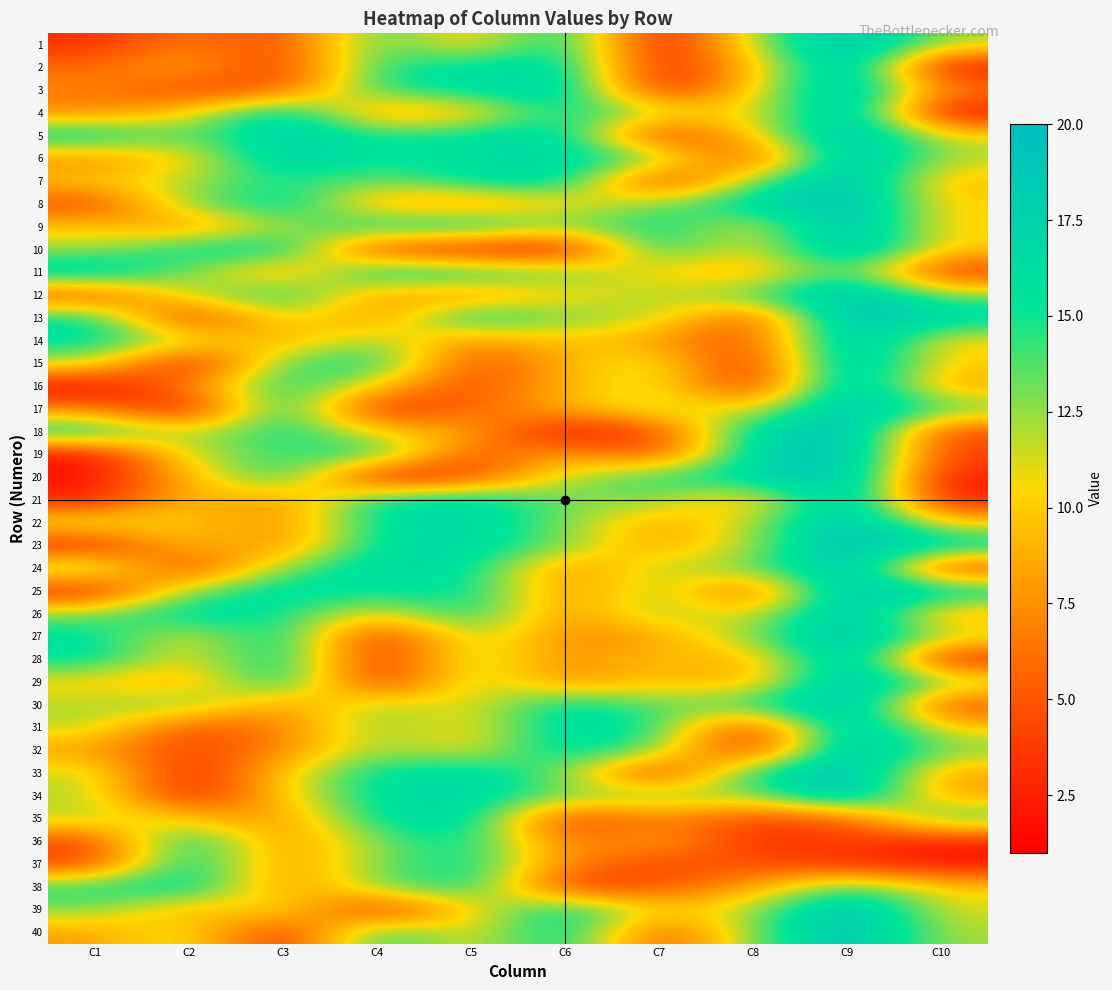

Reading left to right, what are all the values shown in this chart?

1: C1=3	C2=7	C3=4	C4=15	C5=9	C6=17	C7=1	C8=12	C9=20	C10=12
2: C1=6	C2=9	C3=3	C4=15	C5=16	C6=17	C7=2	C8=9	C9=20	C10=1
3: C1=7	C2=4	C3=5	C4=15	C5=16	C6=18	C7=2	C8=10	C9=20	C10=7
4: C1=7	C2=10	C3=18	C4=7	C5=9	C6=16	C7=12	C8=10	C9=20	C10=1
5: C1=17	C2=13	C3=18	C4=15	C5=16	C6=17	C7=2	C8=10	C9=20	C10=11
6: C1=7	C2=10	C3=18	C4=15	C5=16	C6=17	C7=14	C8=3	C9=20	C10=12
7: C1=10	C2=12	C3=15	C4=13	C5=16	C6=17	C7=2	C8=13	C9=20	C10=9
8: C1=4	C2=13	C3=17	C4=8	C5=7	C6=10	C7=13	C8=17	C9=20	C10=10
9: C1=10	C2=7	C3=12	C4=16	C5=17	C6=13	C7=16	C8=10	C9=20	C10=10
10: C1=12	C2=16	C3=17	C4=3	C5=2	C6=1	C7=16	C8=10	C9=20	C10=10
11: C1=18	C2=13	C3=7	C4=17	C5=16	C6=14	C7=10	C8=8	C9=15	C10=3
12: C1=4	C2=12	C3=16	C4=8	C5=7	C6=10	C7=12	C8=14	C9=20	C10=13
13: C1=16	C2=2	C3=12	C4=7	C5=17	C6=13	C7=12	C8=4	C9=20	C10=17
14: C1=16	C2=12	C3=8	C4=13	C5=7	C6=10	C7=8	C8=4	C9=20	C10=10
15: C1=12	C2=1	C3=14	C4=16	C5=4	C6=9	C7=12	C8=2	C9=20	C10=10
16: C1=1	C2=7	C3=16	C4=10	C5=4	C6=9	C7=12	C8=2	C9=20	C10=8
17: C1=7	C2=1	C3=17	C4=2	C5=6	C6=9	C7=12	C8=10	C9=20	C10=14
18: C1=17	C2=11	C3=16	C4=10	C5=9	C6=1	C7=4	C8=17	C9=20	C10=4
19: C1=1	C2=12	C3=14	C4=16	C5=4	C6=9	C7=4	C8=17	C9=20	C10=4
20: C1=2	C2=9	C3=16	C4=1	C5=4	C6=12	C7=15	C8=17	C9=20	C10=2
21: C1=2	C2=10	C3=7	C4=16	C5=17	C6=13	C7=13	C8=8	C9=20	C10=2
22: C1=12	C2=10	C3=7	C4=16	C5=17	C6=13	C7=8	C8=12	C9=20	C10=10
23: C1=2	C2=10	C3=7	C4=16	C5=17	C6=13	C7=8	C8=12	C9=20	C10=17
24: C1=14	C2=3	C3=13	C4=17	C5=16	C6=7	C7=12	C8=13	C9=20	C10=3
25: C1=2	C2=13	C3=17	C4=15	C5=16	C6=7	C7=13	C8=4	C9=20	C10=17
26: C1=13	C2=17	C3=15	C4=10	C5=16	C6=7	C7=13	C8=10	C9=20	C10=8
27: C1=16	C2=10	C3=17	C4=2	C5=13	C6=7	C7=8	C8=13	C9=20	C10=12
28: C1=16	C2=10	C3=17	C4=2	C5=13	C6=7	C7=10	C8=8	C9=20	C10=2
29: C1=10	C2=8	C3=17	C4=2	C5=13	C6=7	C7=10	C8=8	C9=20	C10=13
30: C1=12	C2=14	C3=7	C4=13	C5=10	C6=17	C7=13	C8=15	C9=20	C10=4
31: C1=12	C2=4	C3=7	C4=13	C5=10	C6=17	C7=15	C8=2	C9=20	C10=10
32: C1=8	C2=4	C3=7	C4=13	C5=10	C6=17	C7=13	C8=2	C9=20	C10=13
33: C1=12	C2=2	C3=10	C4=16	C5=17	C6=13	C7=2	C8=16	C9=20	C10=8
34: C1=12	C2=2	C3=10	C4=16	C5=17	C6=13	C7=14	C8=12	C9=20	C10=8
35: C1=12	C2=10	C3=7	C4=16	C5=17	C6=3	C7=7	C8=4	C9=5	C10=15
36: C1=4	C2=17	C3=7	C4=13	C5=16	C6=6	C7=9	C8=3	C9=4	C10=2
37: C1=4	C2=17	C3=7	C4=13	C5=16	C6=7	C7=4	C8=5	C9=3	C10=2
38: C1=15	C2=17	C3=7	C4=13	C5=16	C6=3	C7=5	C8=8	C9=15	C10=10
39: C1=13	C2=8	C3=12	C4=2	C5=10	C6=17	C7=10	C8=12	C9=20	C10=11
40: C1=8	C2=12	C3=2	C4=16	C5=10	C6=17	C7=4	C8=13	C9=20	C10=12